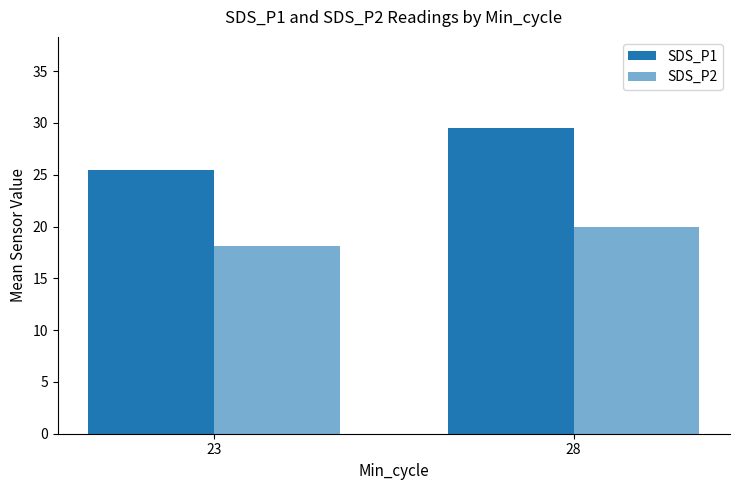

How many values in the SDS_P1 series exceed 29?

1